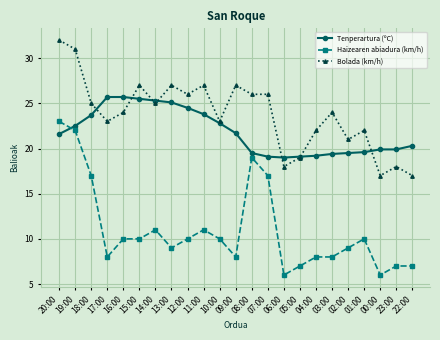

At which category is the sum across all series the highest?

20:00